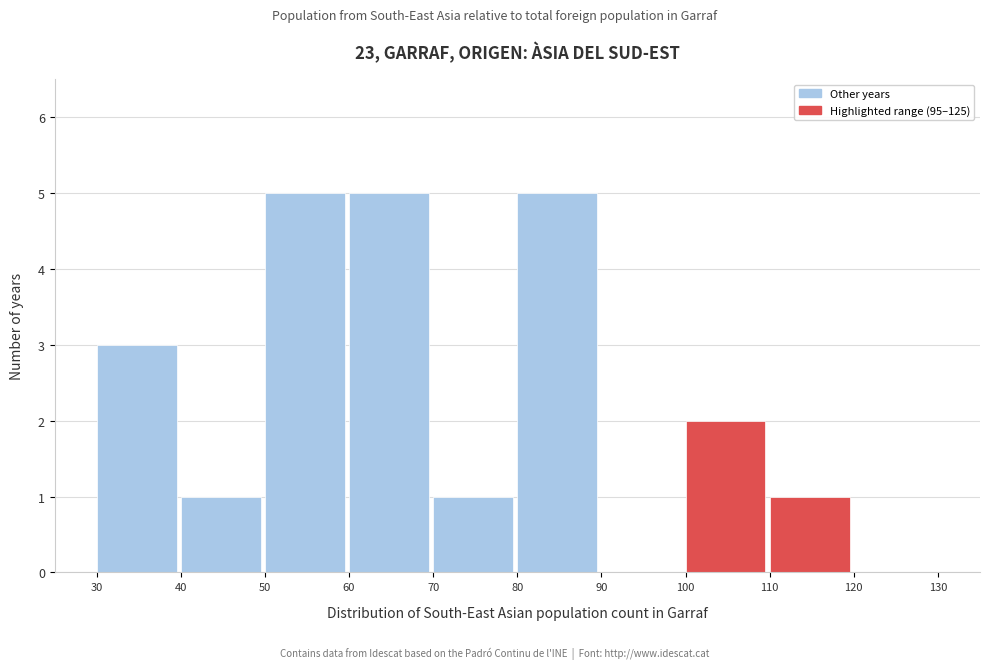

What is the height of the bar covering 80 to 90 on the x-axis? The values are not printed on the chart, so give them approximately, as read against the axis.

5